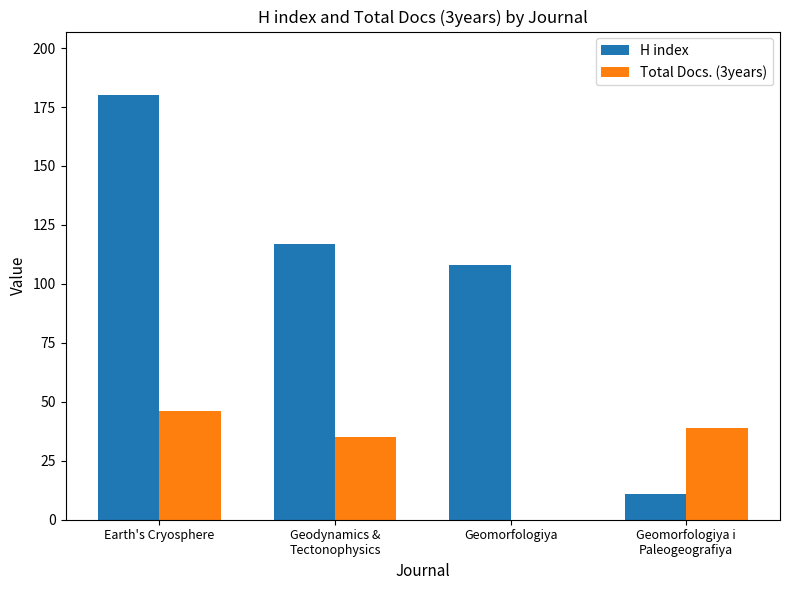

Is the value of Total Docs. (3years) at Geomorfologiya i
Paleogeografiya greater than the value of H index at Earth's Cryosphere?

No